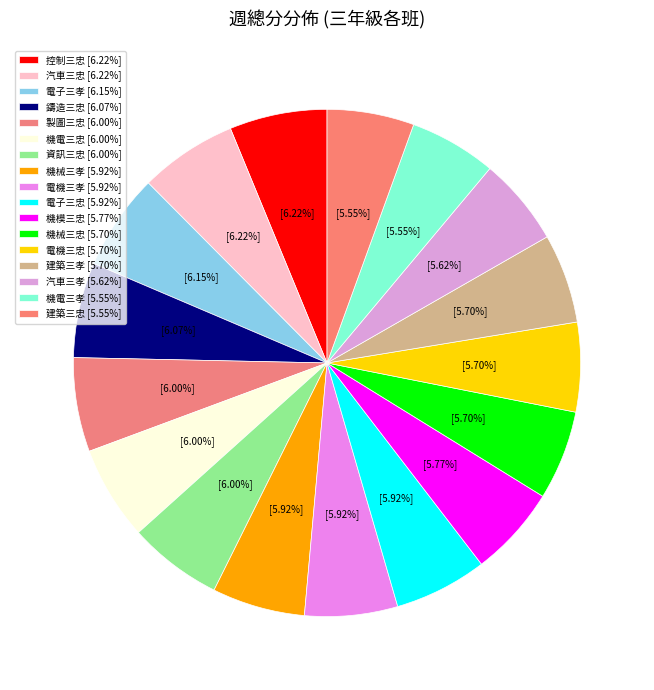

How many segments does this pie chart have?

17